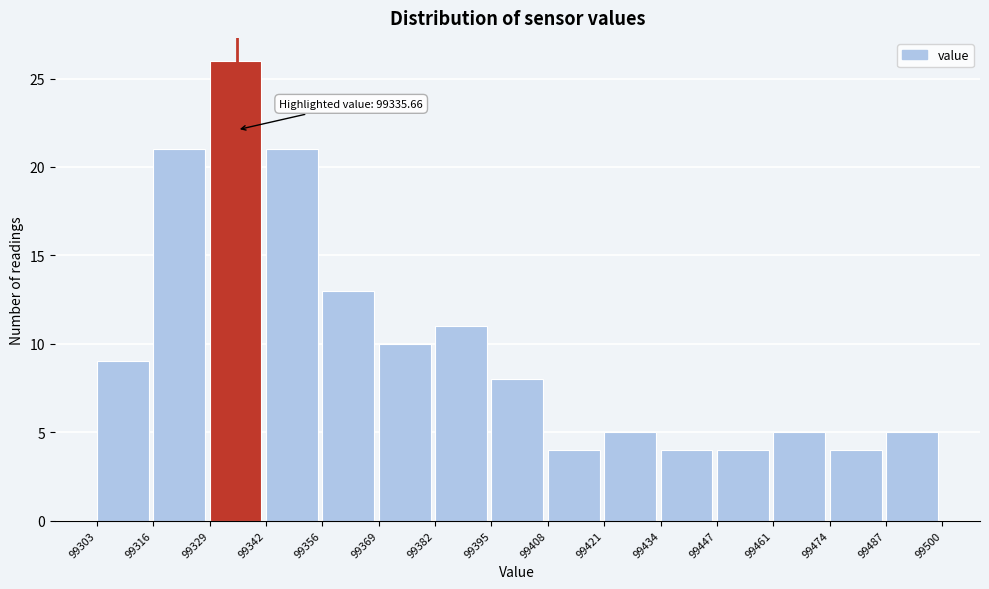

Over which range of the x-axis is the bar tallest?

99329 to 99342